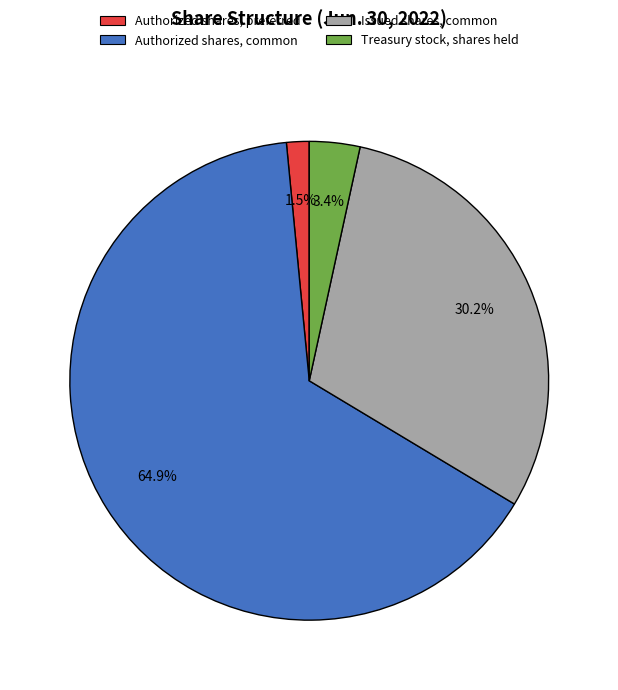

Which has a higher value, Authorized shares, common or Issued shares, common?

Authorized shares, common